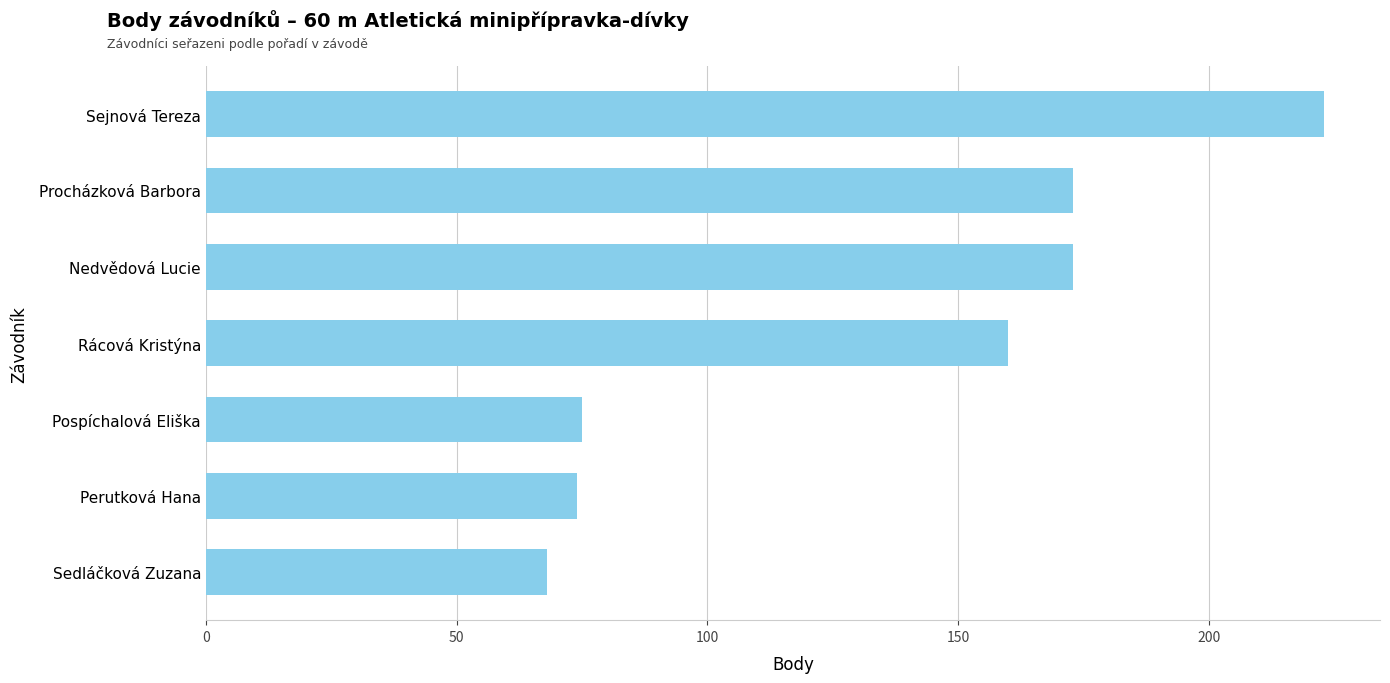

What is the difference between the maximum and minimum values?

155